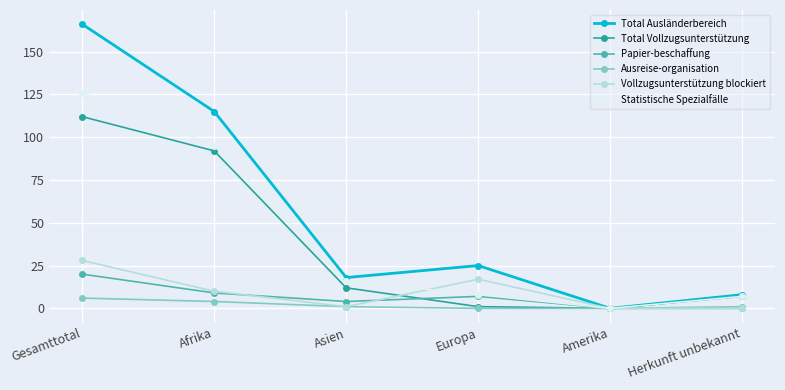

What is the maximum value for Statistische Spezialfälle?

126